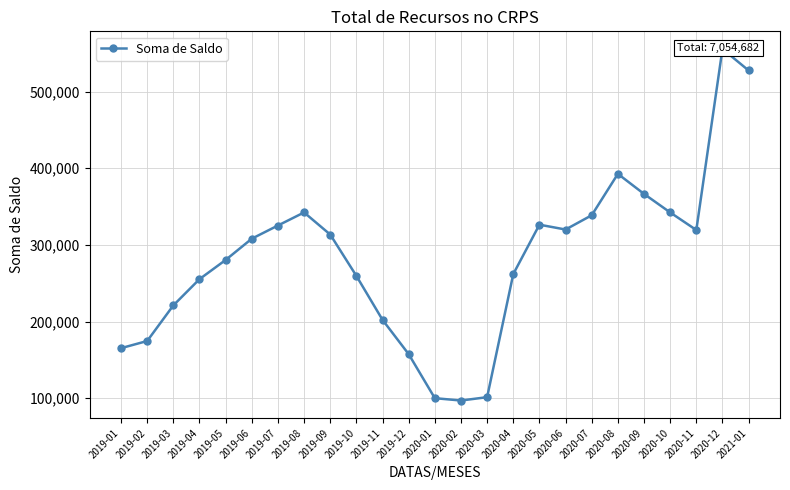

True or false: there are more than 1 points higher than both neighbors.

True